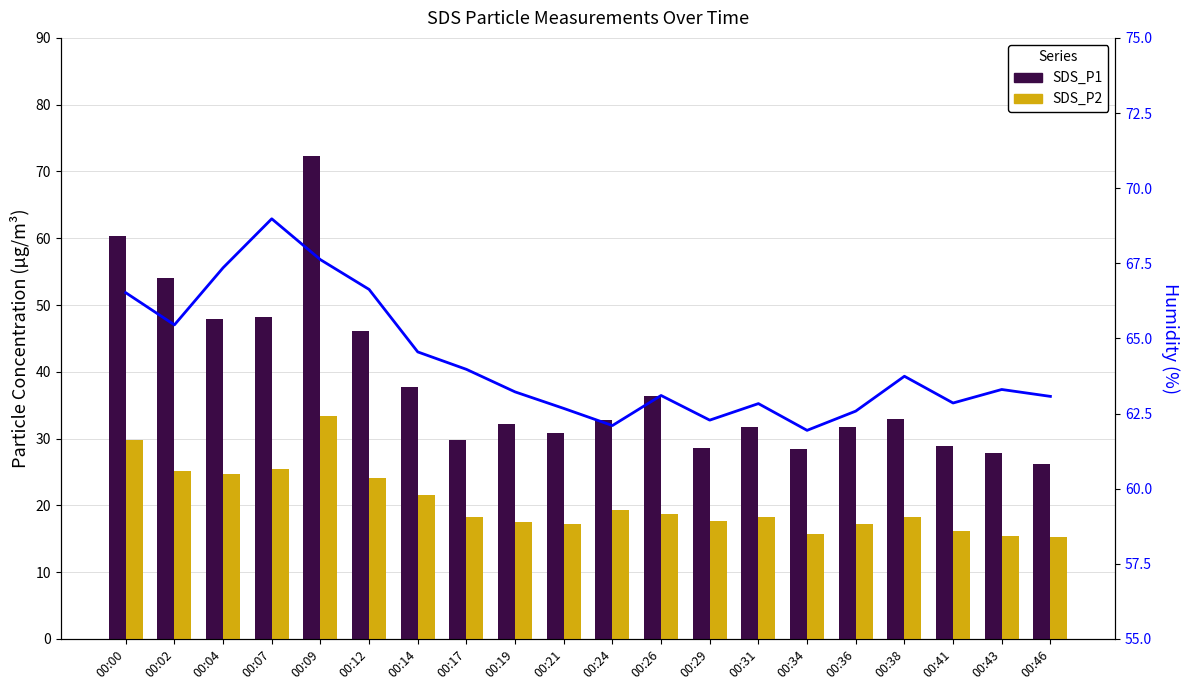

How many values in the SDS_P1 series are below 32?

9